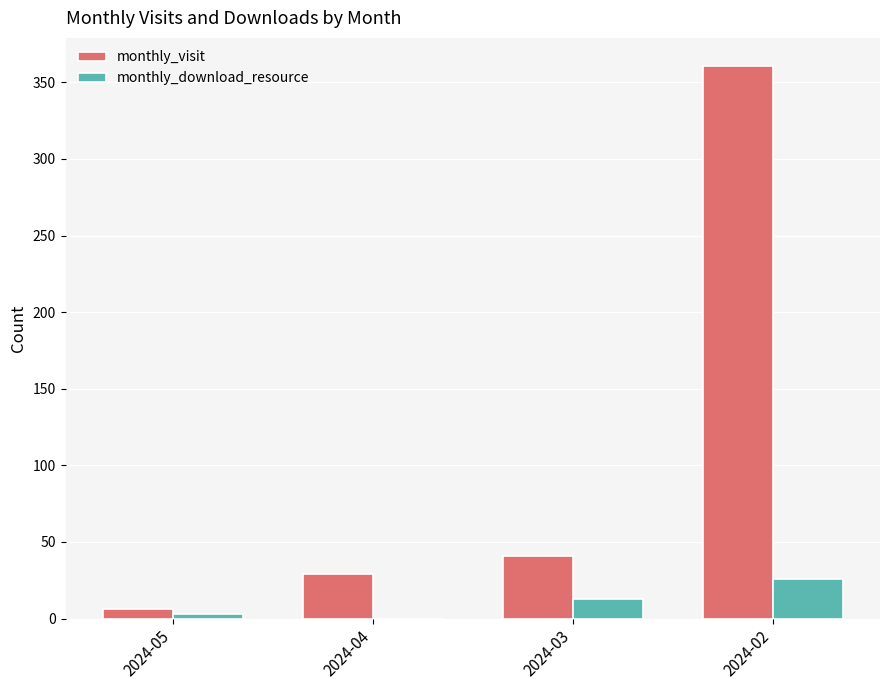

Are the bars horizontal?

No